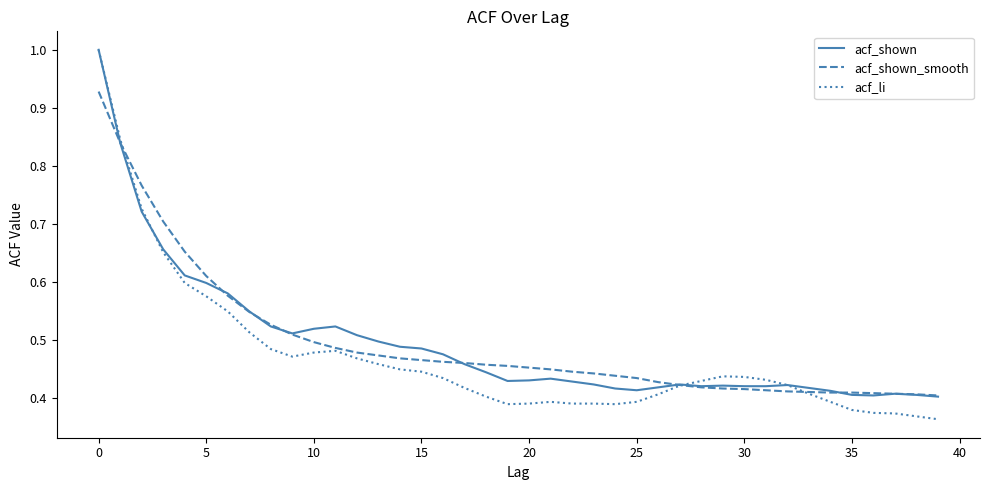

What is the maximum value for acf_shown?

1.0